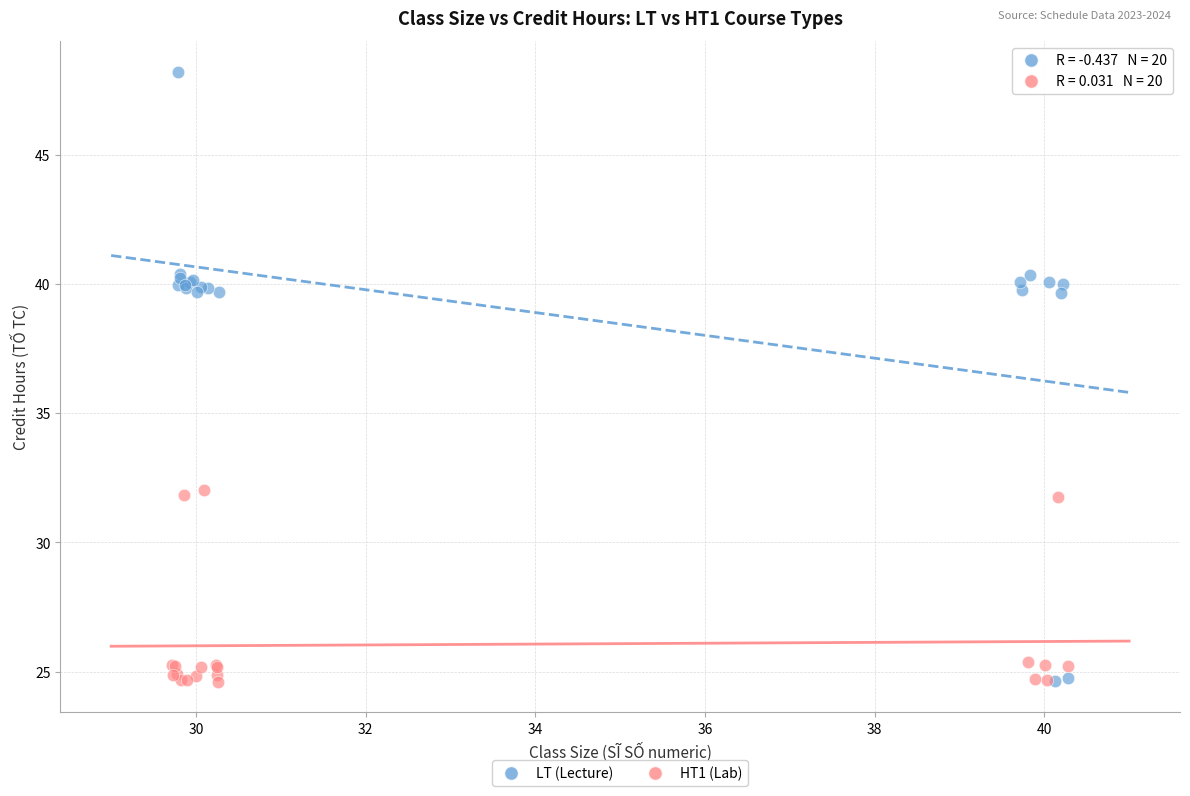

Which series has the widest spread of Y values?

LT (Lecture)